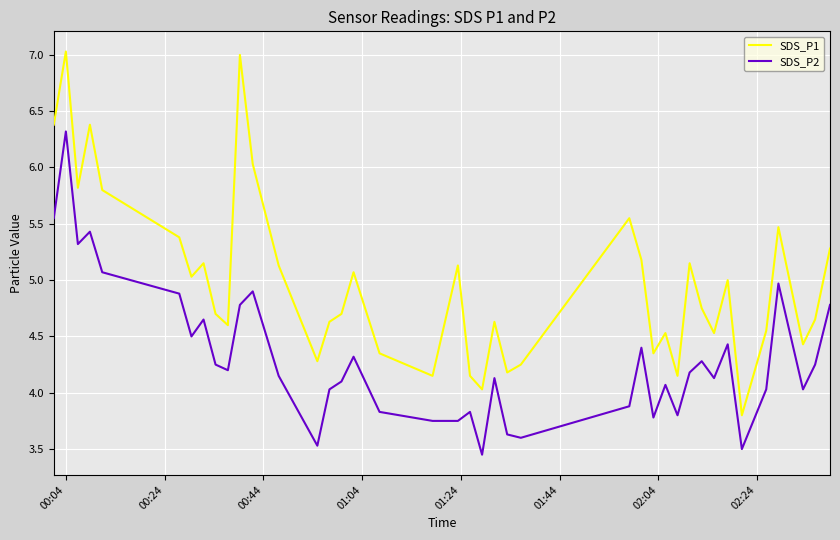

List the series in order of their peak value, lowest first.

SDS_P2, SDS_P1